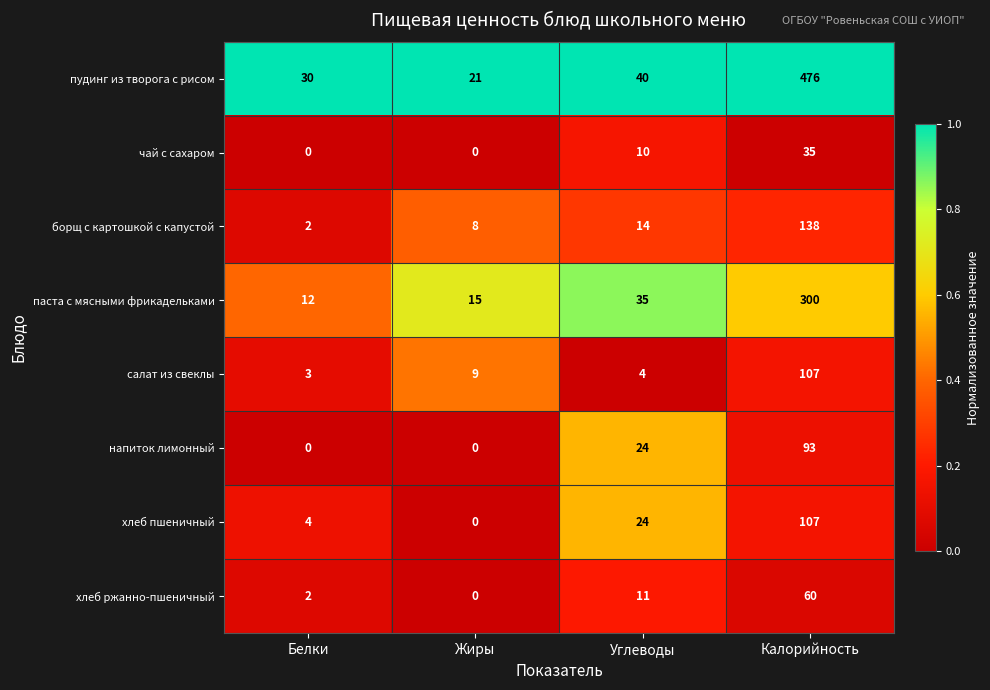

Which category has the highest value across all series?

Калорийность